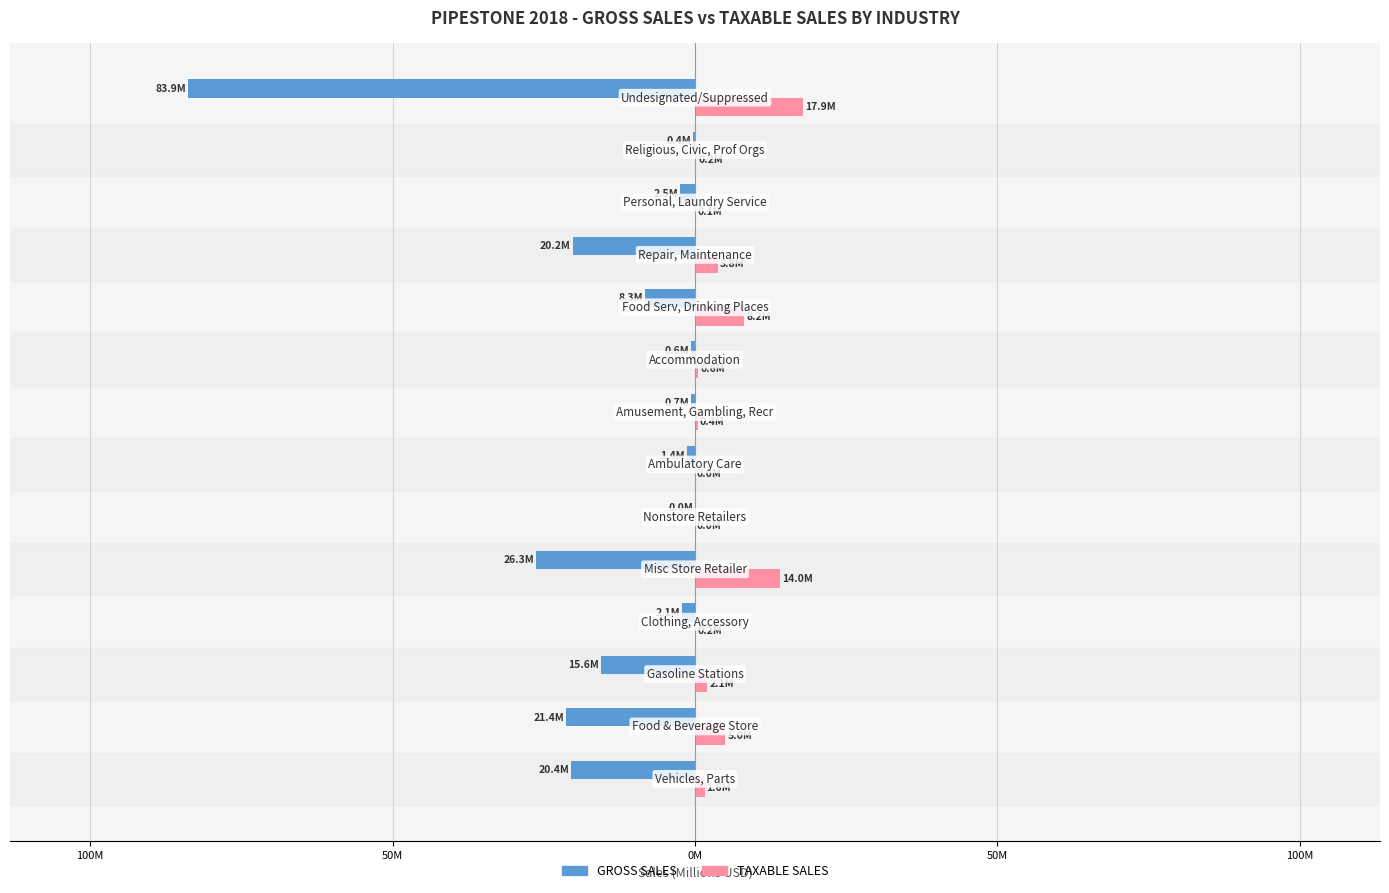

Reading left to right, list all the values displayed in this chart.

GROSS SALES: -20.4	-21.4	-15.6	-2.1	-26.3	-0.0	-1.4	-0.7	-0.6	-8.3	-20.2	-2.5	-0.4	-83.9
TAXABLE SALES: 1.6	5.0	2.1	0.2	14.0	0.0	0.0	0.4	0.6	8.2	3.8	0.1	0.2	17.9